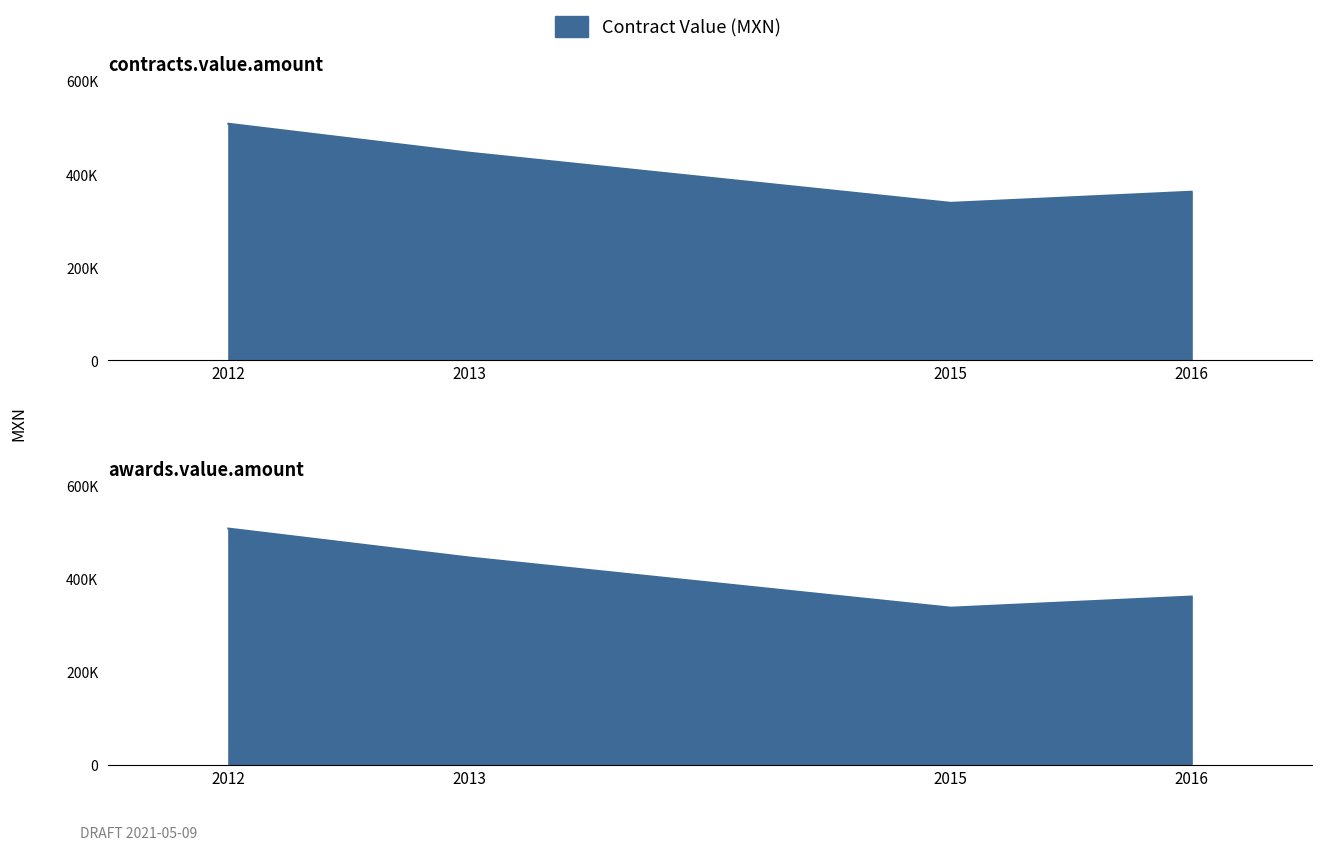

True or false: the data has more than 1 interior local peaks.

False